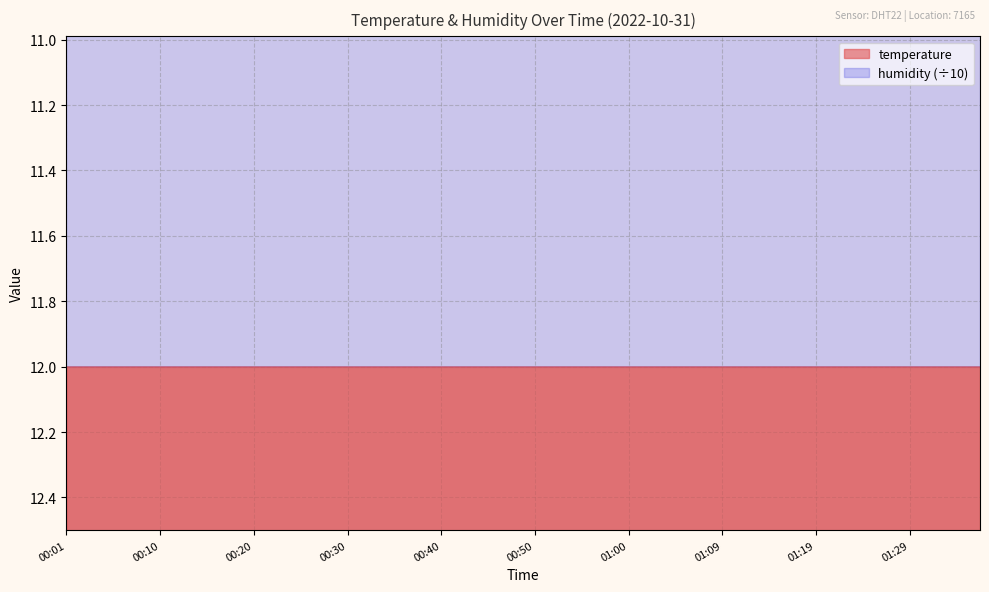

How many interior local peaks (higher than both neighbors) does the data have?

1